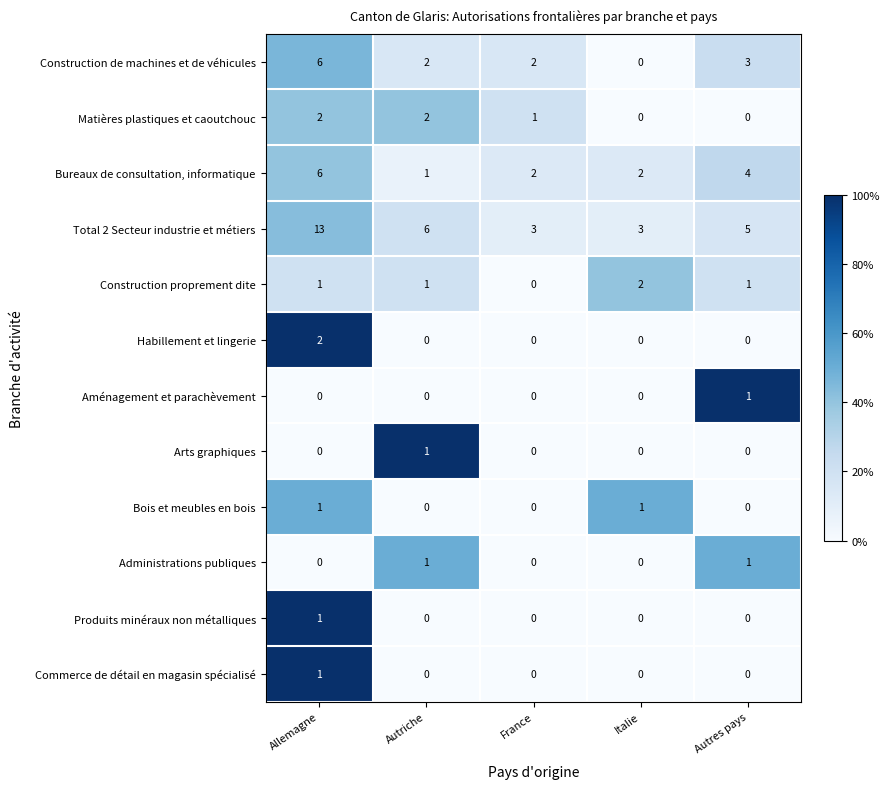

What is the spread (max minus min) of values at Italie?

3